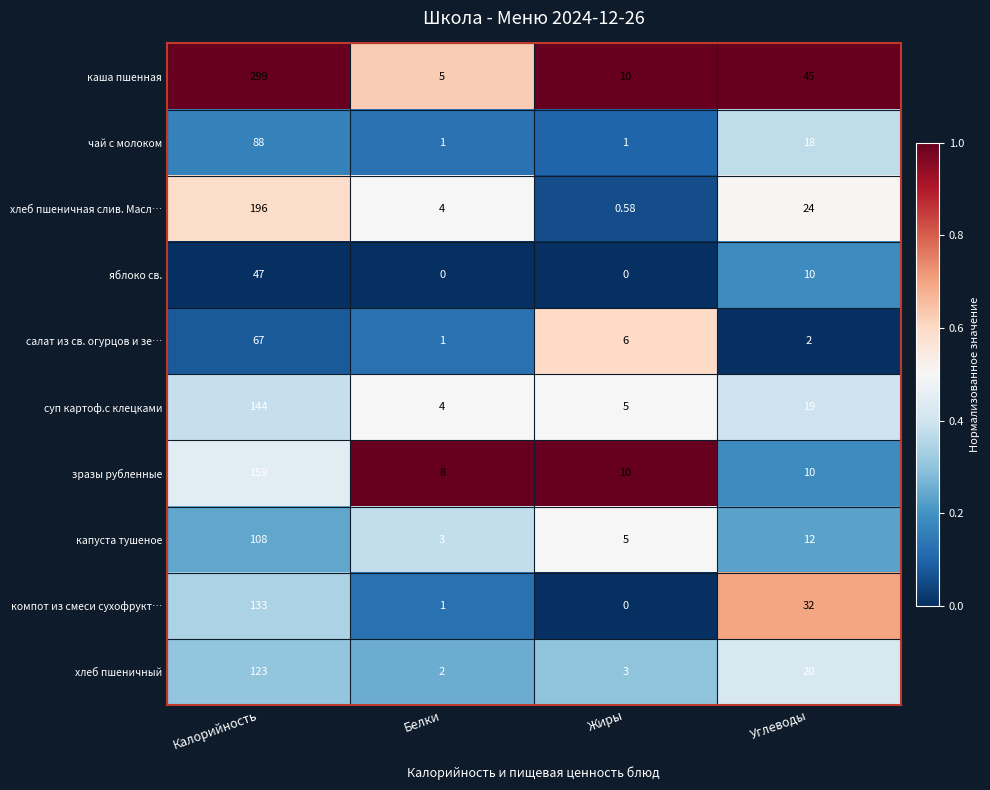

At which label is чай с молоком closest to 44?

Углеводы